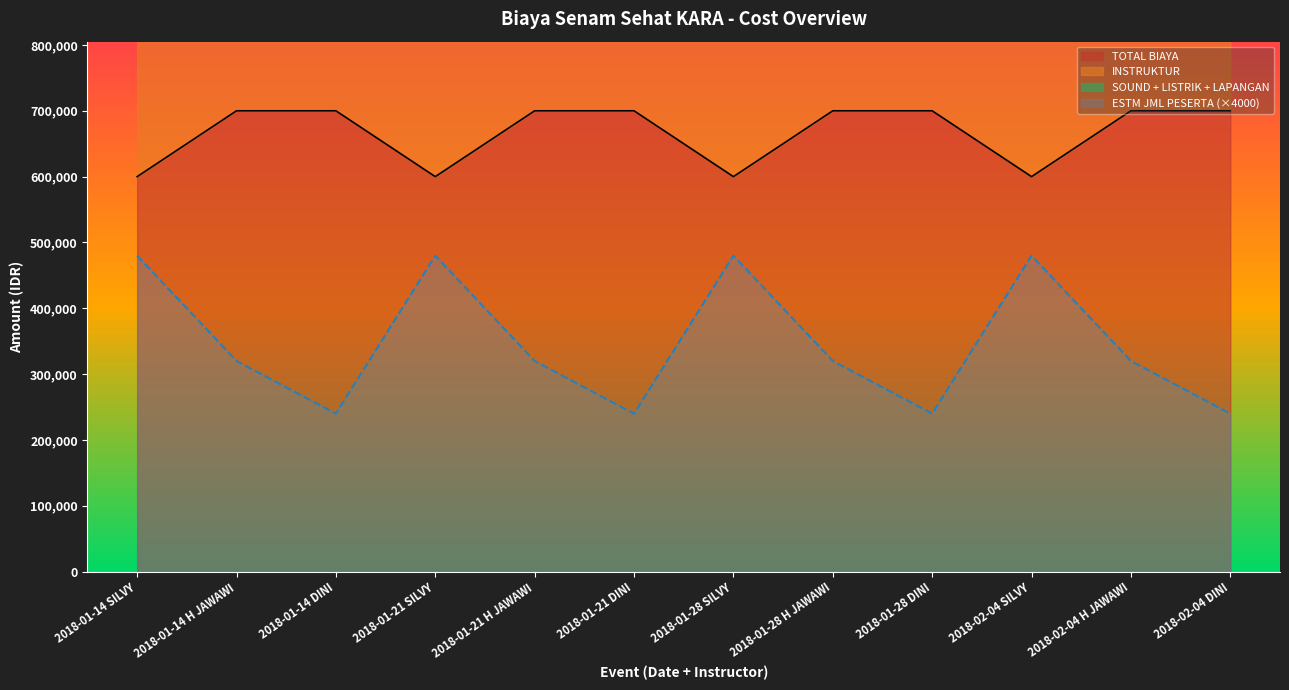

Reading left to right, transcribe all the data shown in this chart.

TOTAL BIAYA: 600000	700000	700000	600000	700000	700000	600000	700000	700000	600000	700000	700000
ESTM JML PESERTA: 480000	320000	240000	480000	320000	240000	480000	320000	240000	480000	320000	240000